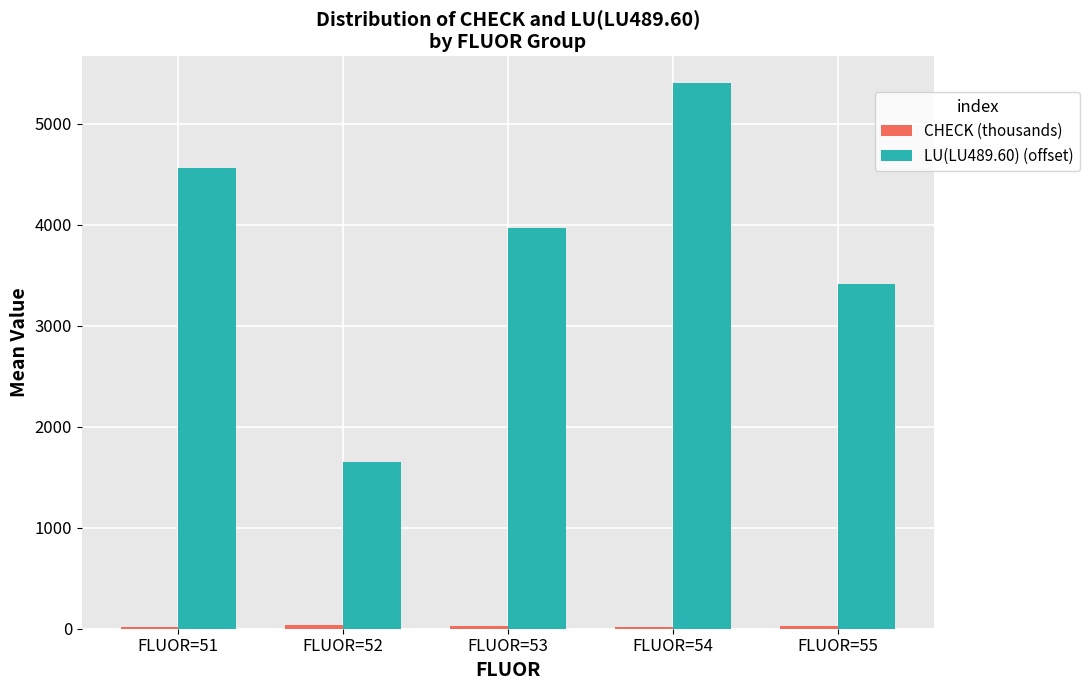

Are the bars horizontal?

No